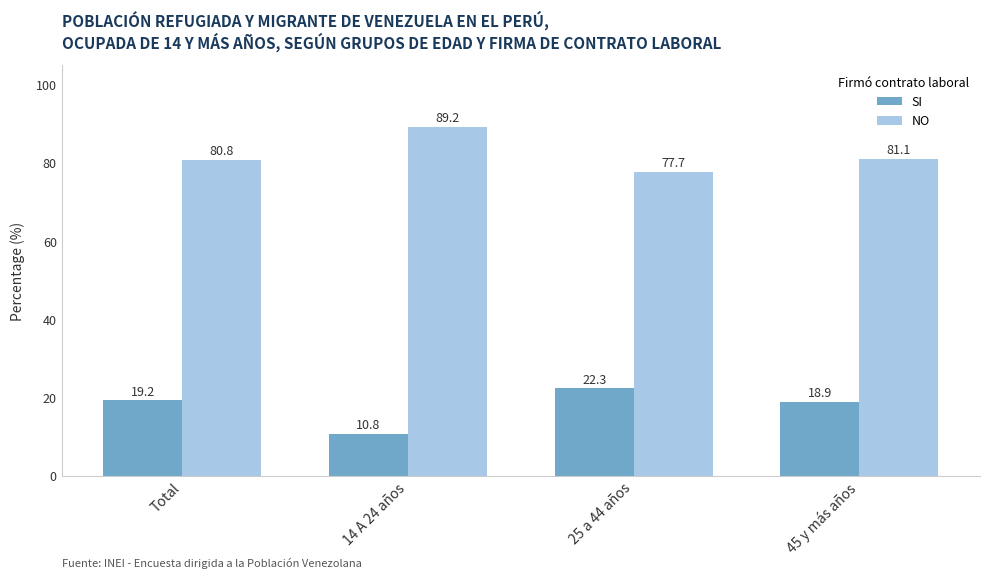

What is the label of the 2nd bar from the right?

25 a 44 años